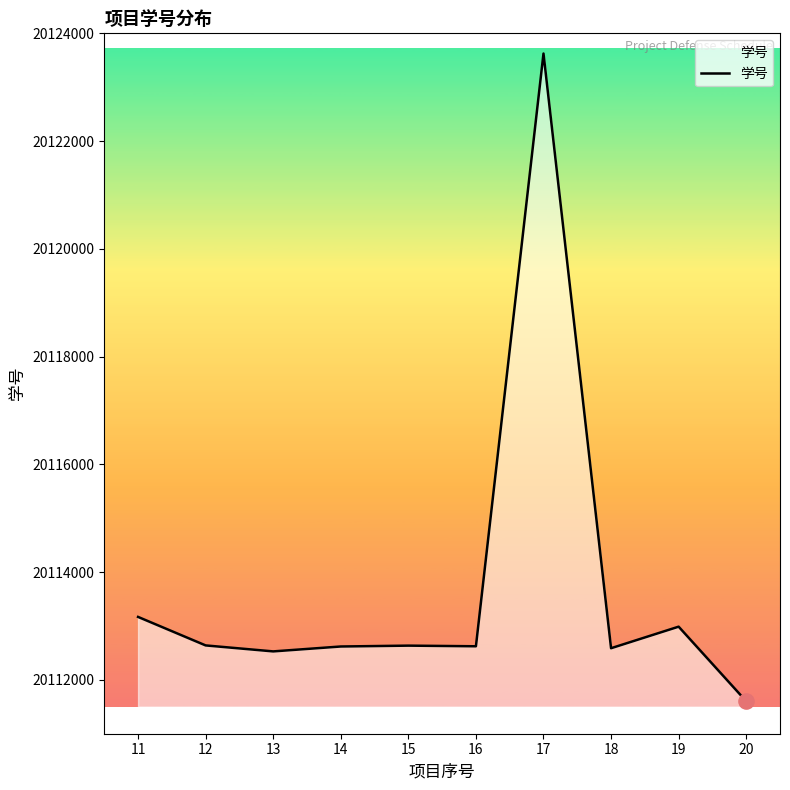

What is the ratio of the value at 13 to the value at 14?

1.0